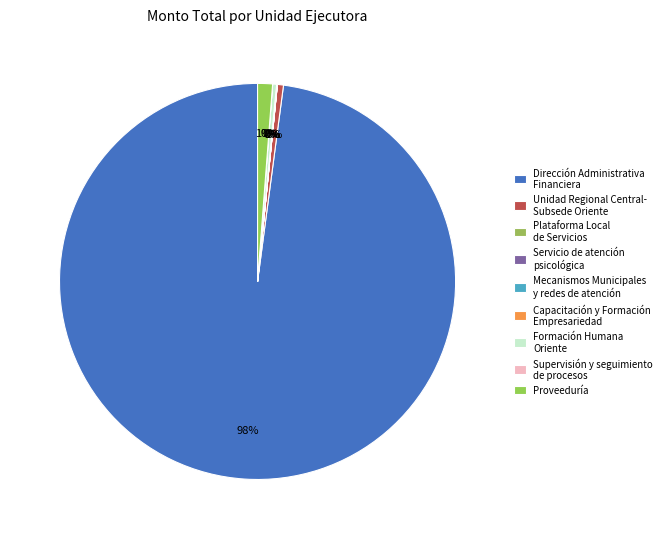

Combined, what portion of the pie is Proveeduría and Servicio de atención psicológica?

1.2%